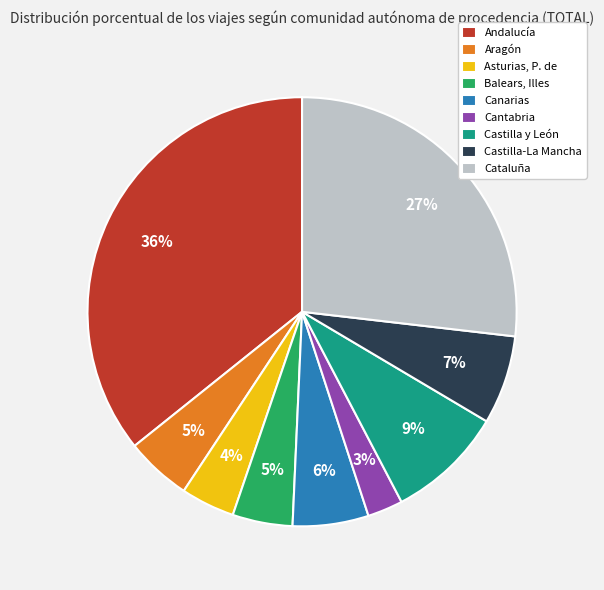

Is the sum of Asturias, P. de and Balears, Illes greater than half?

No